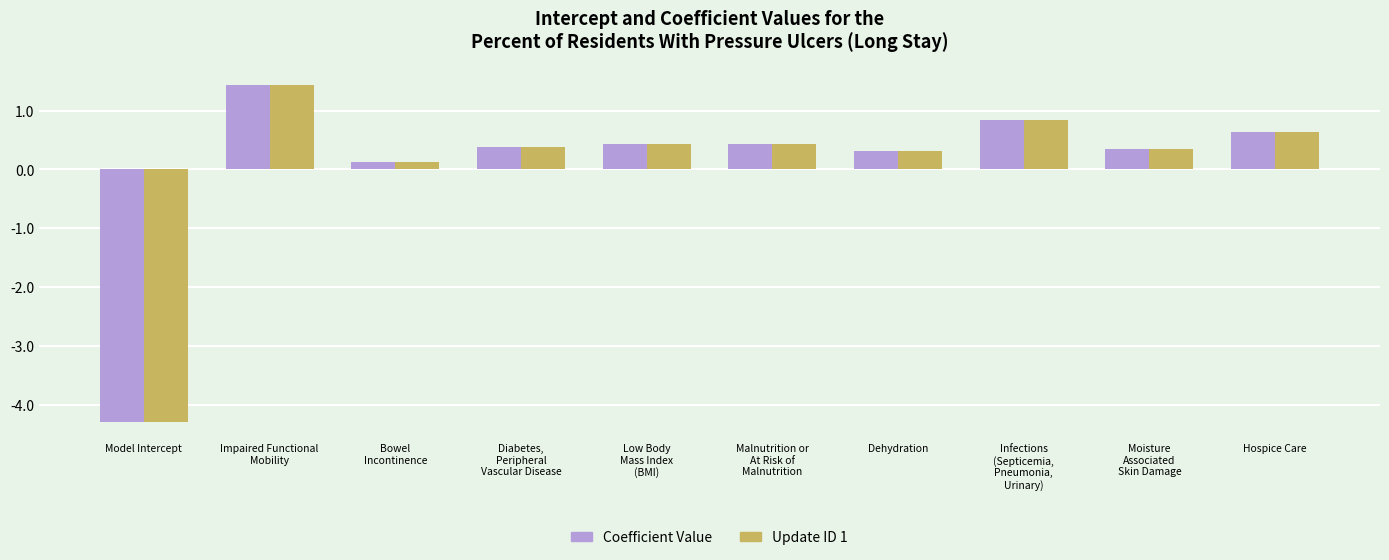

At which category does the chart reach its minimum across all series?

Model Intercept